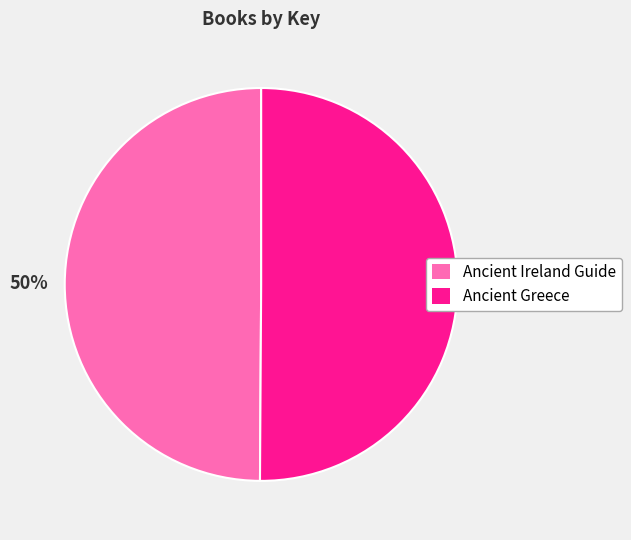

To the nearest percent, what percentage of the pie is Ancient Ireland Guide?

50%